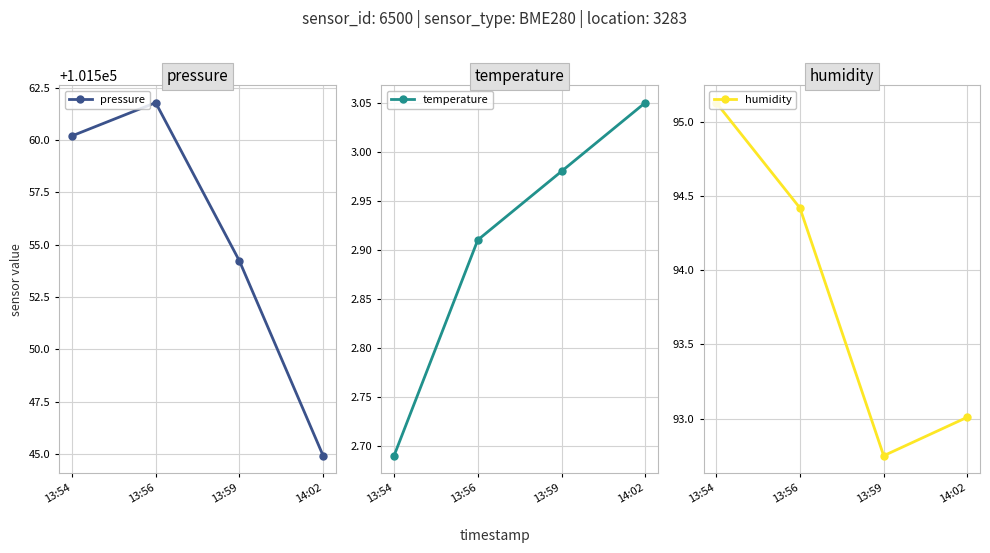

What is the minimum value for temperature?

2.7